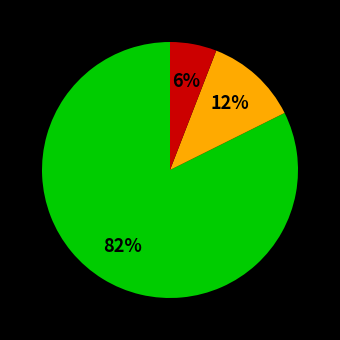

To the nearest percent, what is the average slice percentage?

33%